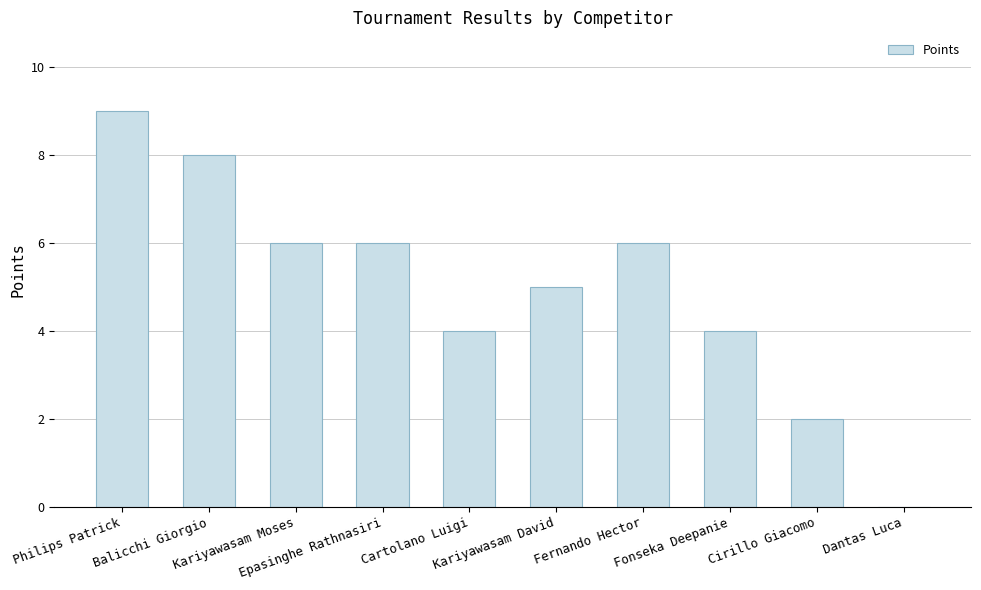

What is the maximum value shown in the chart?

9